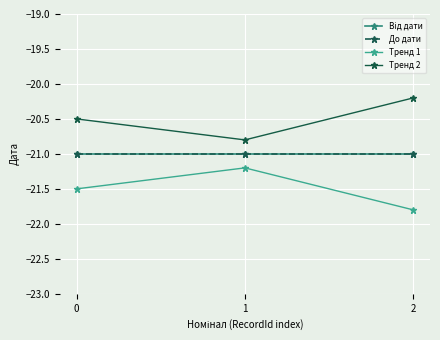

Which series has the largest total across all categories?

Тренд 2